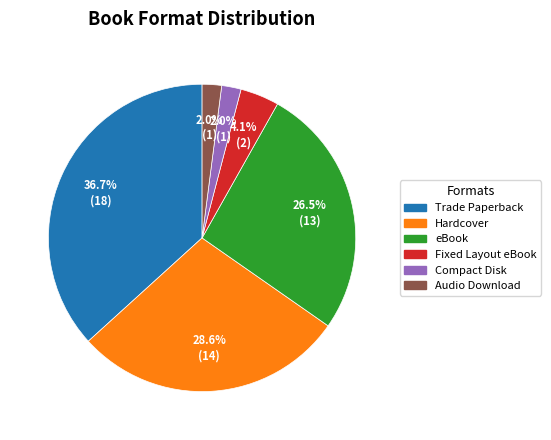

To the nearest percent, what portion does Compact Disk represent?

2%